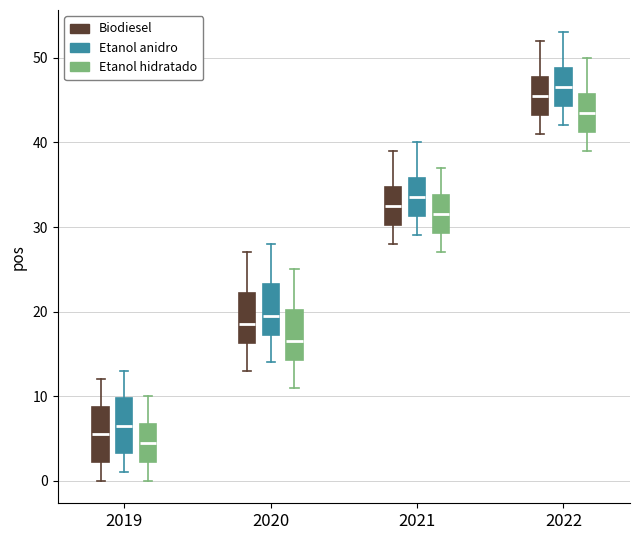

Reading left to right, read every box against the y-axis: the position of its median line, the range the box covers, and the ends of its whiskers. The values are not printed on the chart, so give them approximately, as read against the axis.

2019 (Biodiesel): median 6, box 2 to 9, whiskers 0 to 12
2019 (Etanol anidro): median 7, box 3 to 10, whiskers 1 to 13
2019 (Etanol hidratado): median 5, box 2 to 7, whiskers 0 to 10
2020 (Biodiesel): median 19, box 16 to 22, whiskers 13 to 27
2020 (Etanol anidro): median 20, box 17 to 23, whiskers 14 to 28
2020 (Etanol hidratado): median 17, box 14 to 20, whiskers 11 to 25
2021 (Biodiesel): median 33, box 30 to 35, whiskers 28 to 39
2021 (Etanol anidro): median 34, box 31 to 36, whiskers 29 to 40
2021 (Etanol hidratado): median 32, box 29 to 34, whiskers 27 to 37
2022 (Biodiesel): median 46, box 43 to 48, whiskers 41 to 52
2022 (Etanol anidro): median 47, box 44 to 49, whiskers 42 to 53
2022 (Etanol hidratado): median 44, box 41 to 46, whiskers 39 to 50